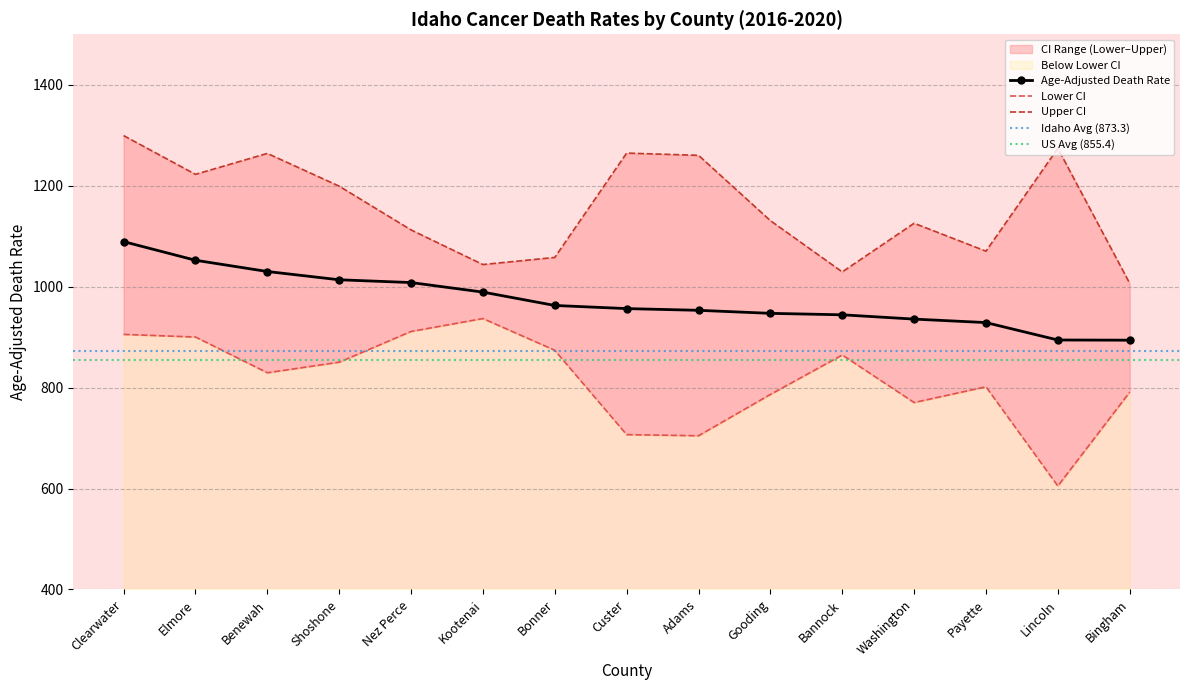

The Age-Adjusted Death Rate series shows 609.2 at Kootenai. True or false?

False